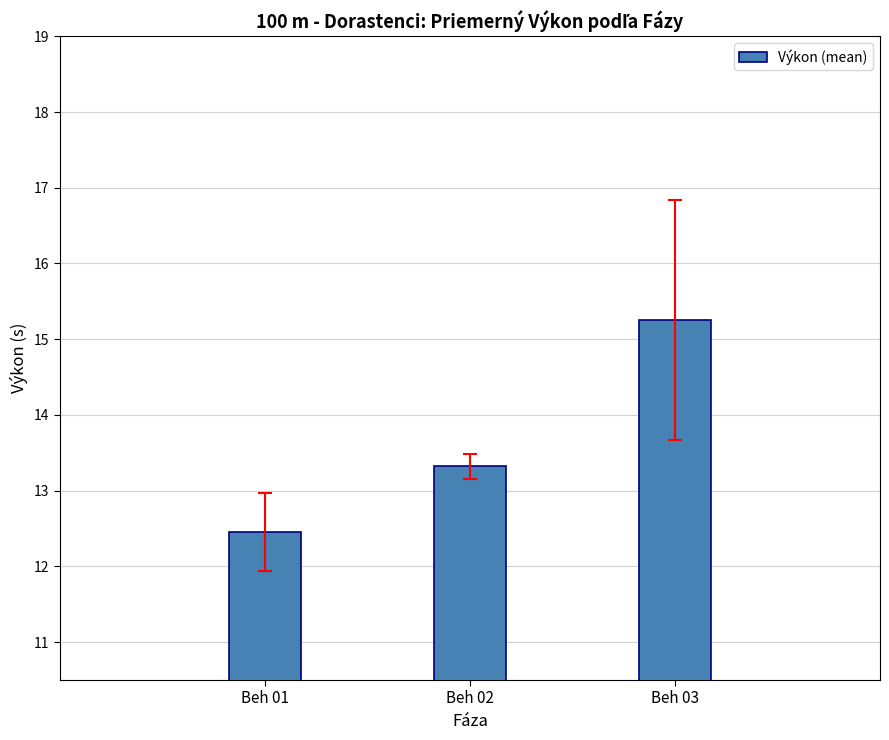

How many data points are less than 13?

1